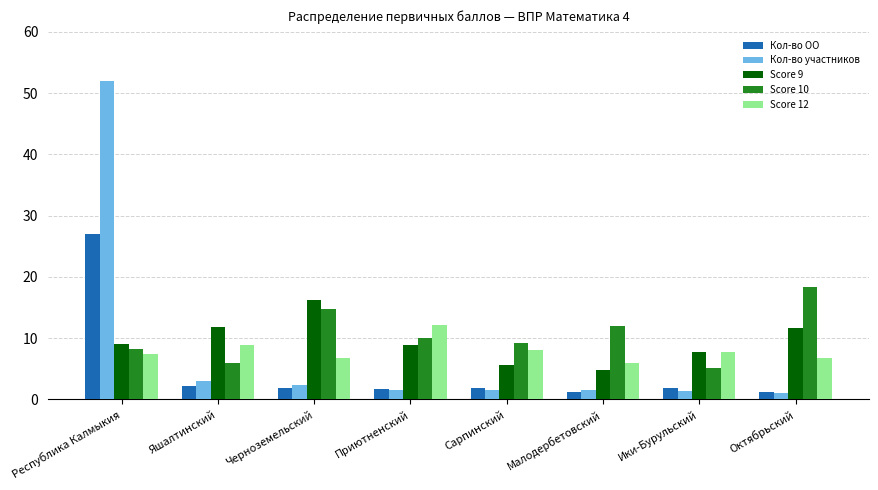

What is the difference between the highest and lowest values at Яшалтинский?

9.6